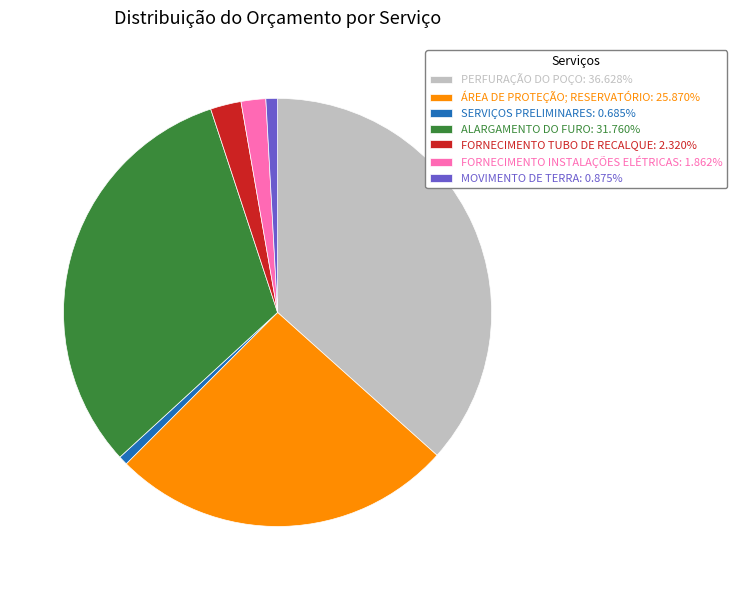

Is the sum of PERFURAÇÃO DO POÇO: 36.628% and SERVIÇOS PRELIMINARES: 0.685% greater than half?

No